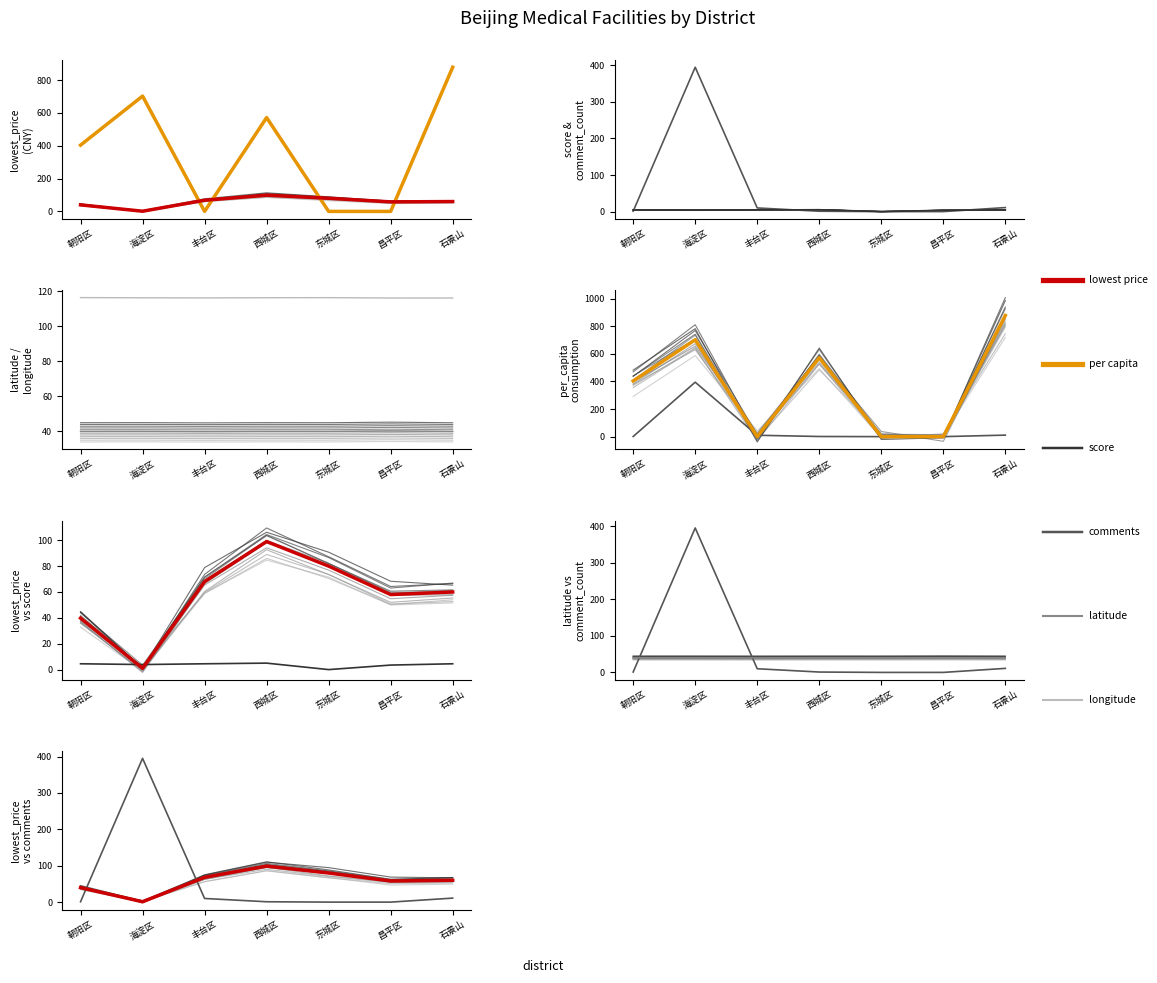

At 昌平区, list the series in order from smallest to largest.

per capita consumption, comment count, score overall, latitude, lowest price, longitude